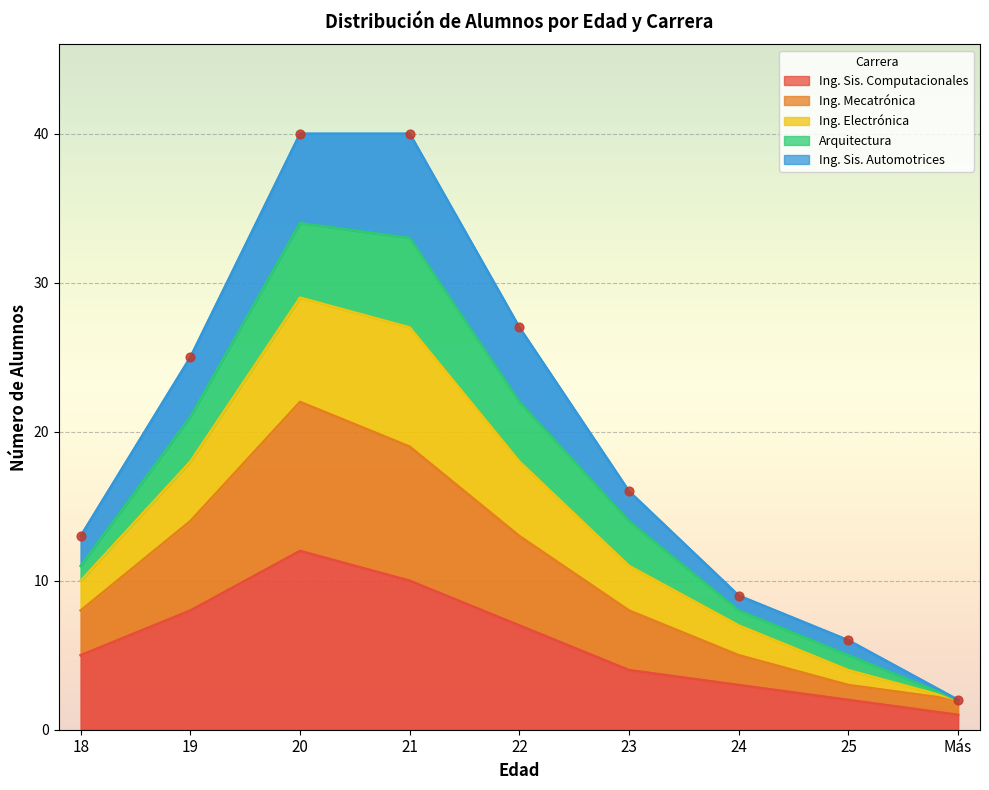

The Ing. Sis. Computacionales series shows 2 at 23. True or false?

False